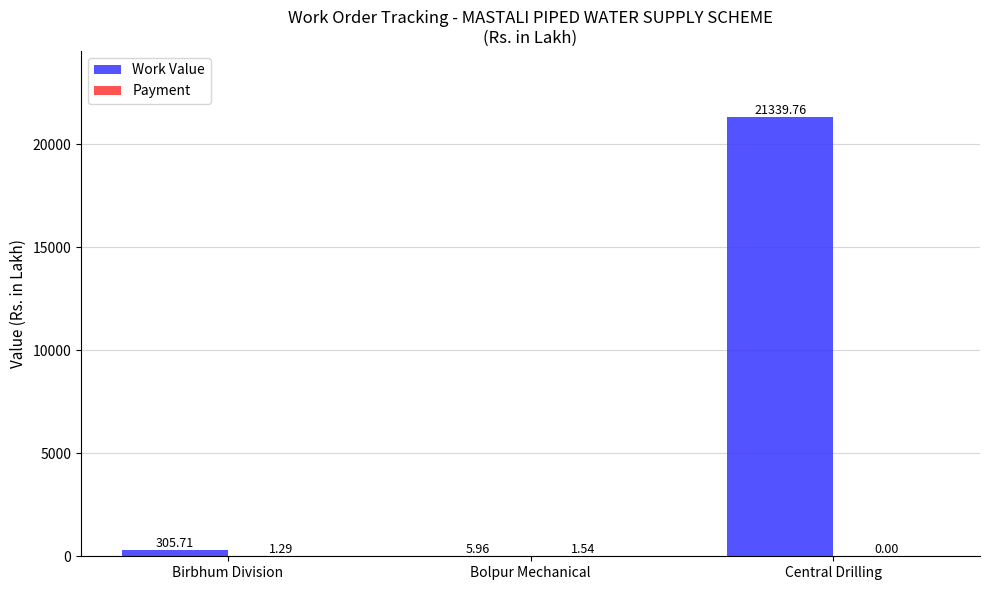

What is the sum of all Work Value values?

21651.4